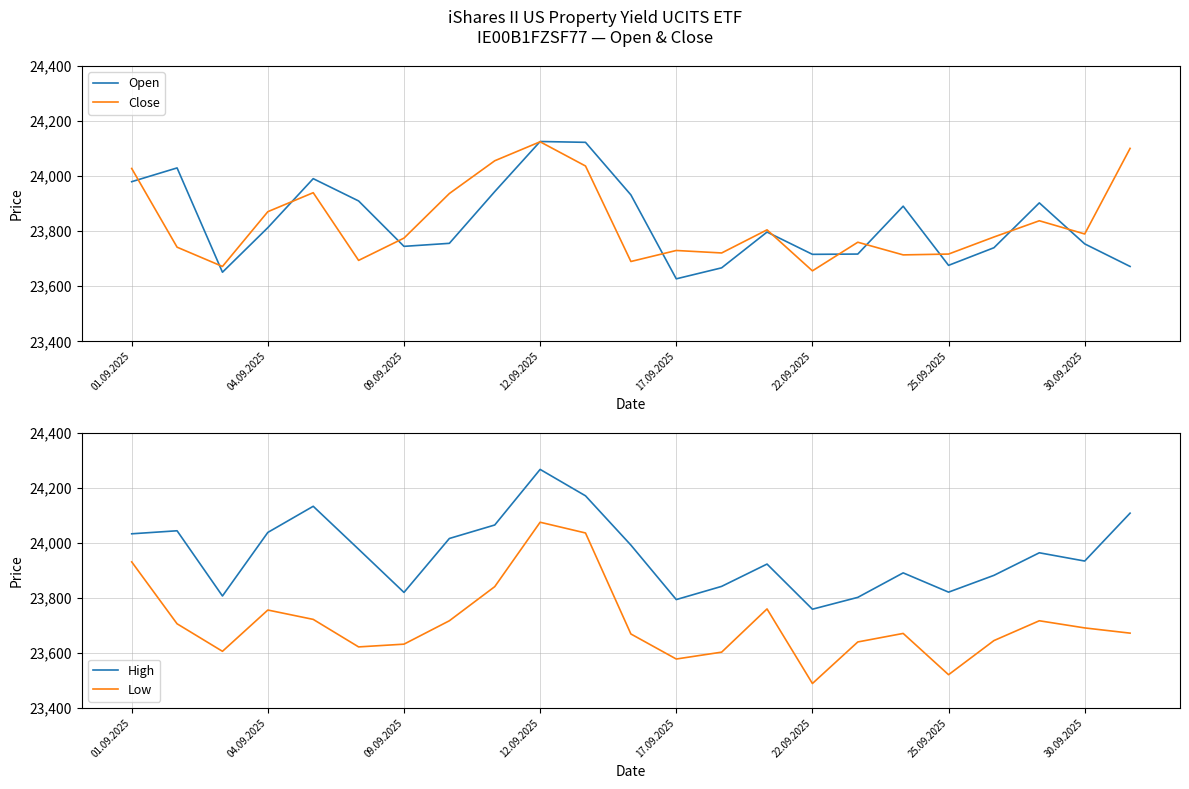

How many lines are shown in the chart?

4